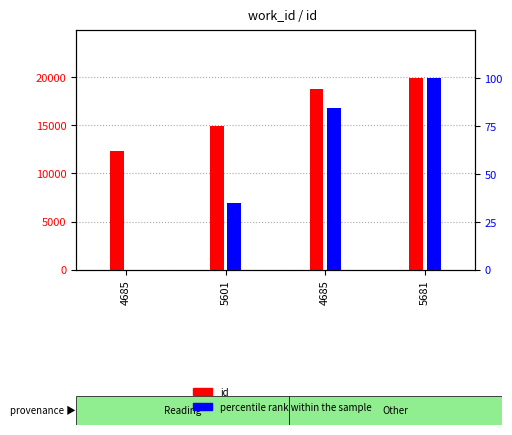

The id series shows 16614.8 at 4685. True or false?

False